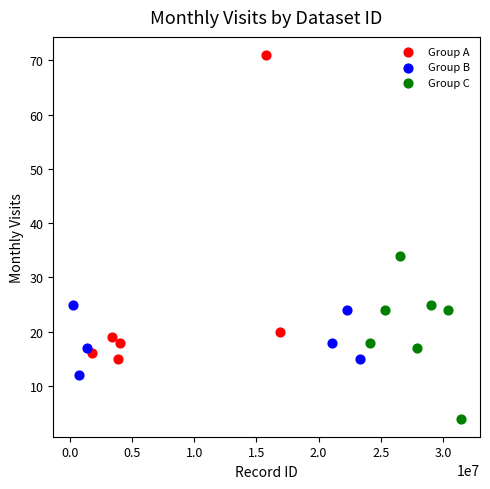

Which series contains the highest Y value?

Group A